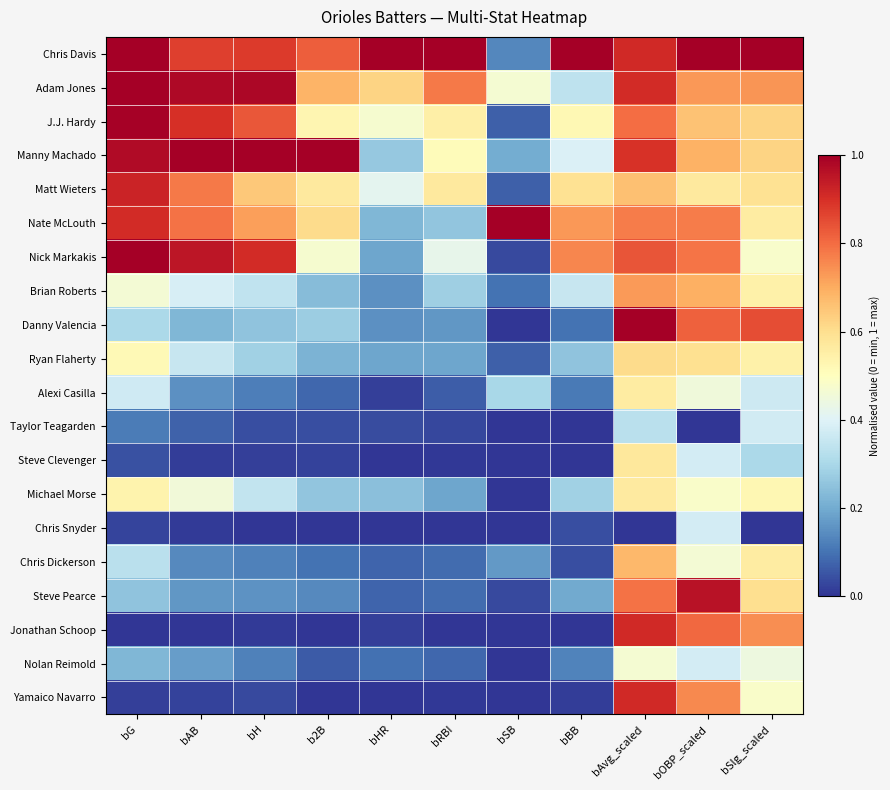

Which series has the largest total across all categories?

Chris Davis